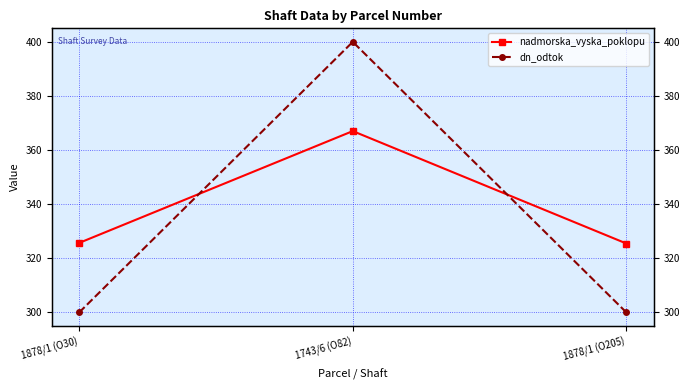

What is the label of the 3rd point from the right?

1878/1 (O30)